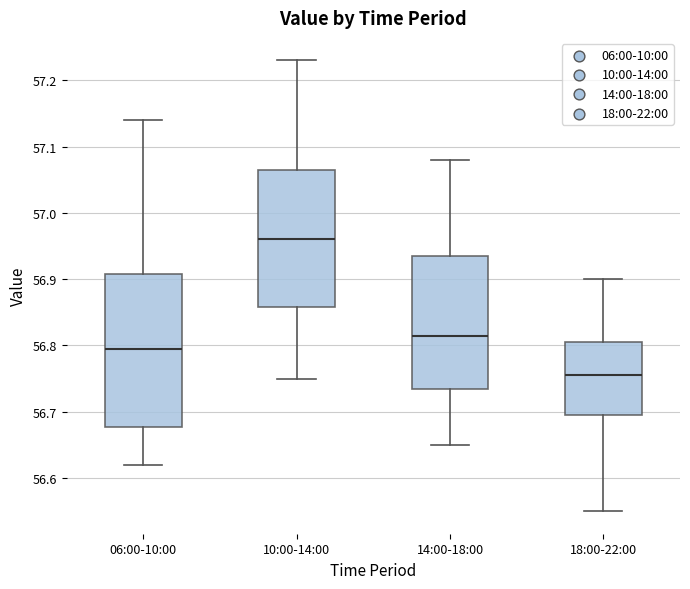

Which box is the tallest, from its lower edge to its upper edge?

06:00-10:00